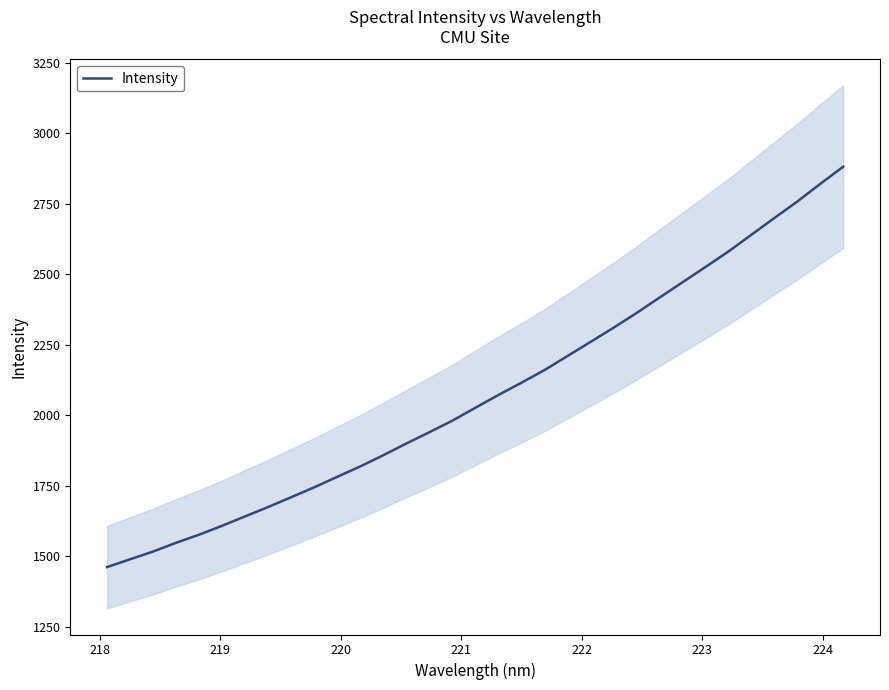

What is the minimum value for Intensity?

1462.2